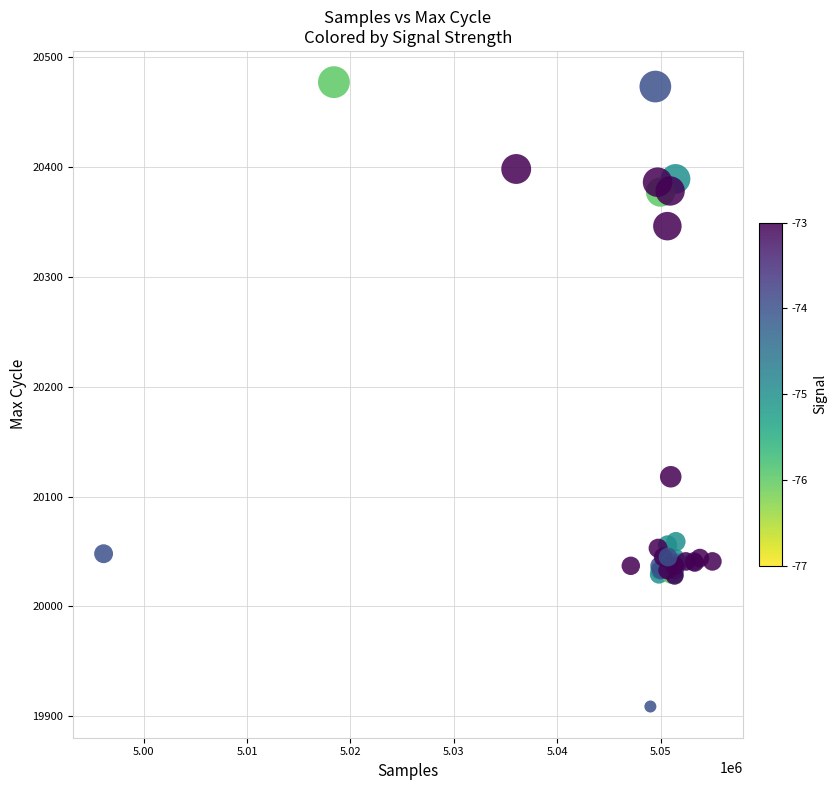

What Y value in the scatter plot is closest to 20193?

20118